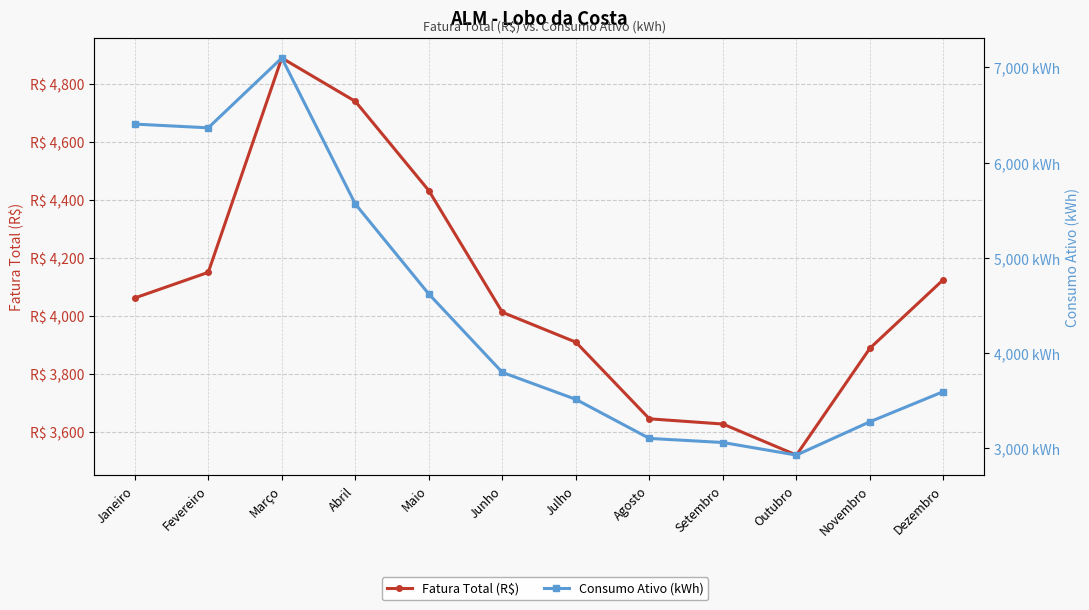

Which series has the largest total across all categories?

Consumo Ativo (kWh)